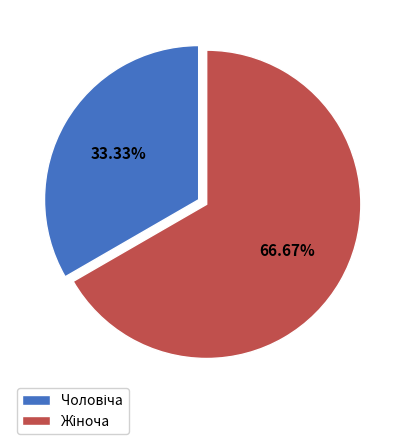

Is there any slice that represents more than half of the pie?

Yes